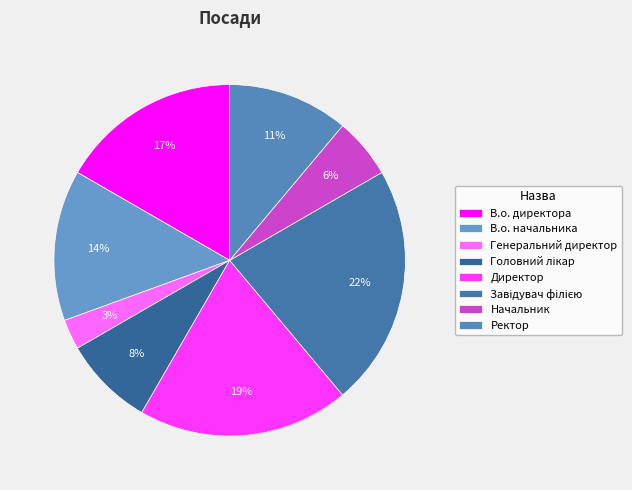

Is it true that Головний лікар is 1% of the pie?

False